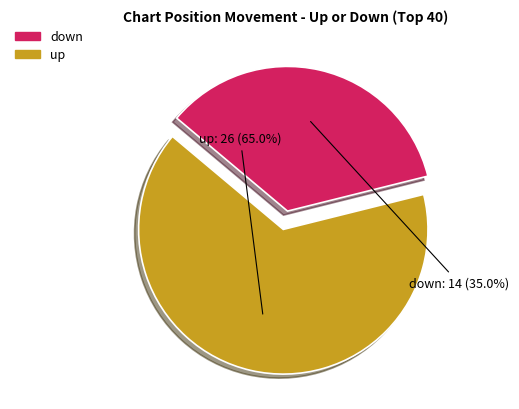

Does any single category account for the majority?

Yes